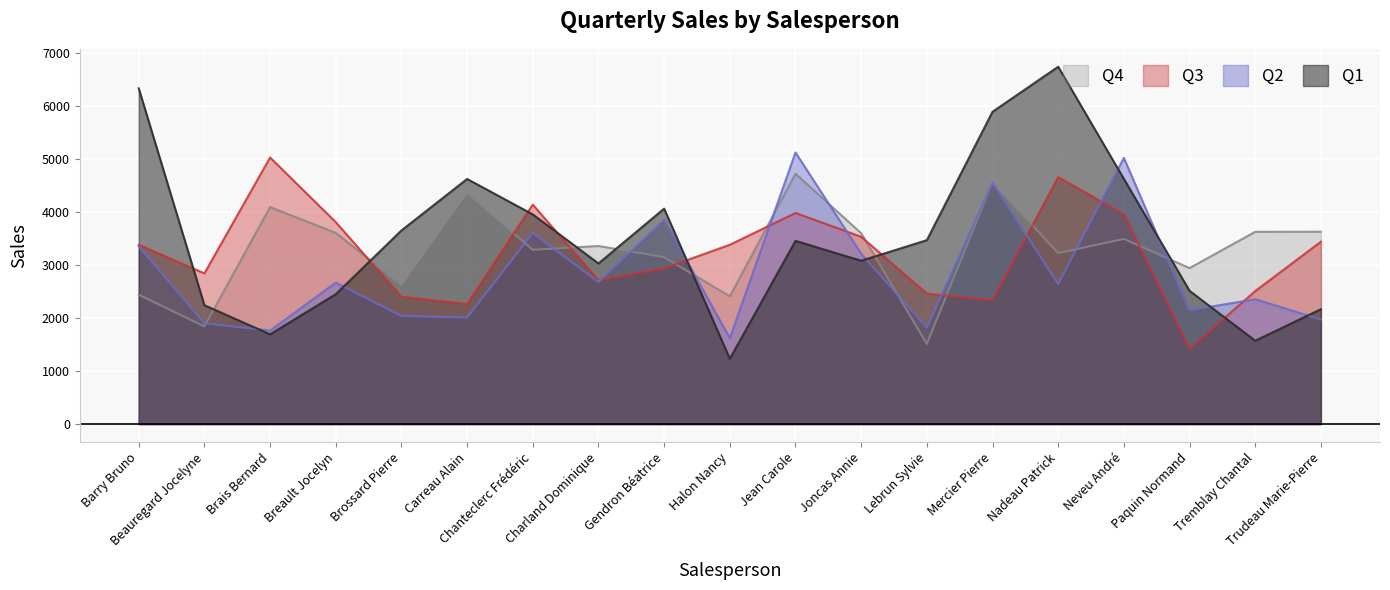

At which label is Q3 closest to 3224?

Barry Bruno